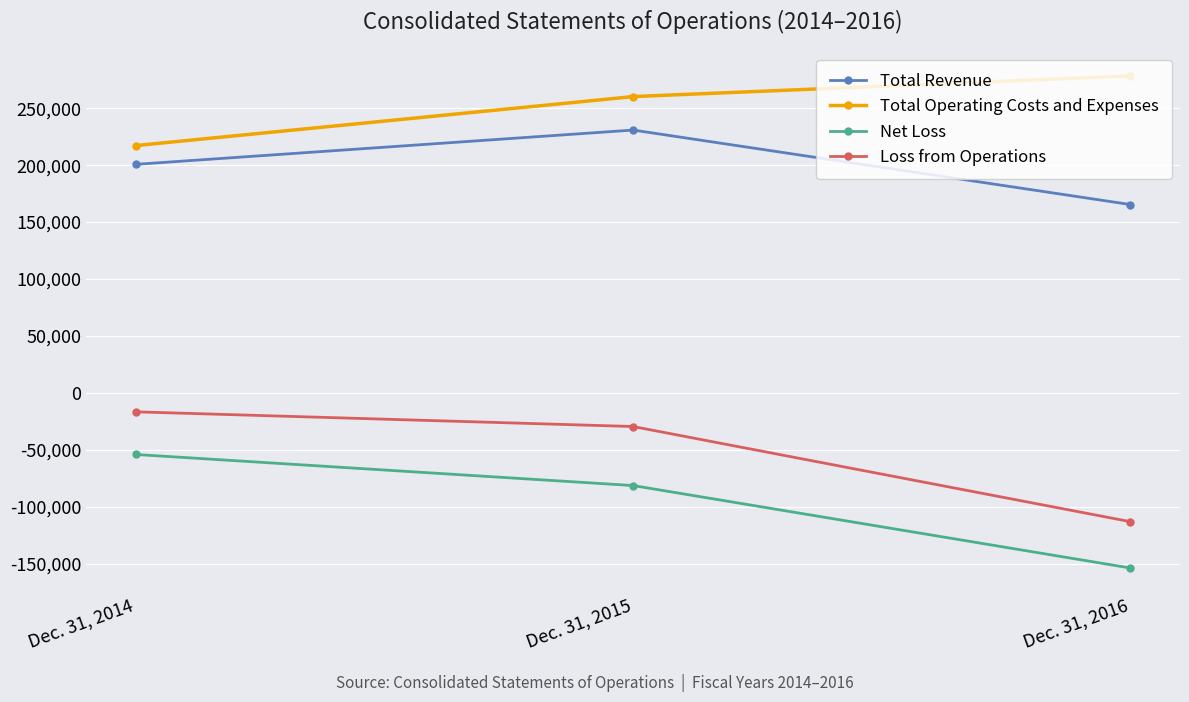

What is the value of the Net Loss point at the 1st from the left?

-53916